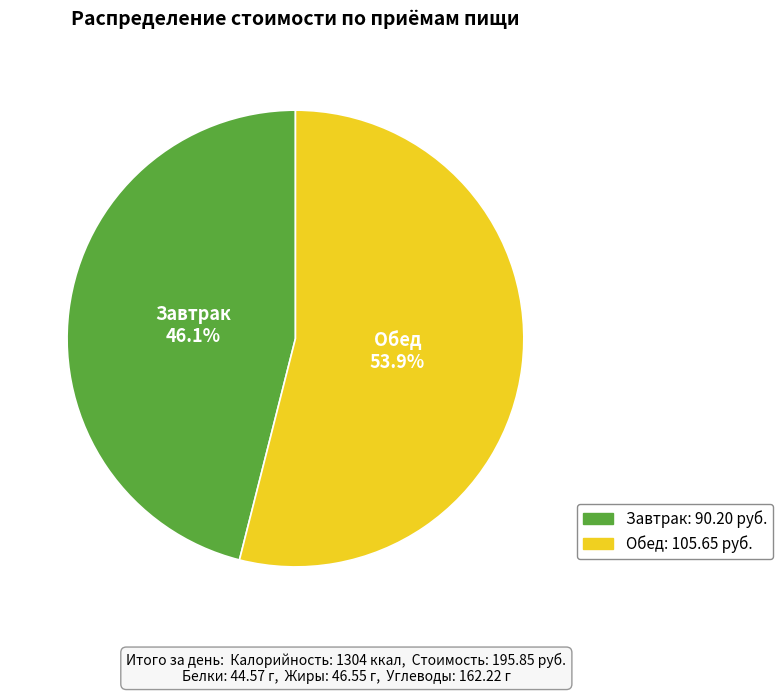

To the nearest percent, what is the combined percentage of Обед and Завтрак?

100%